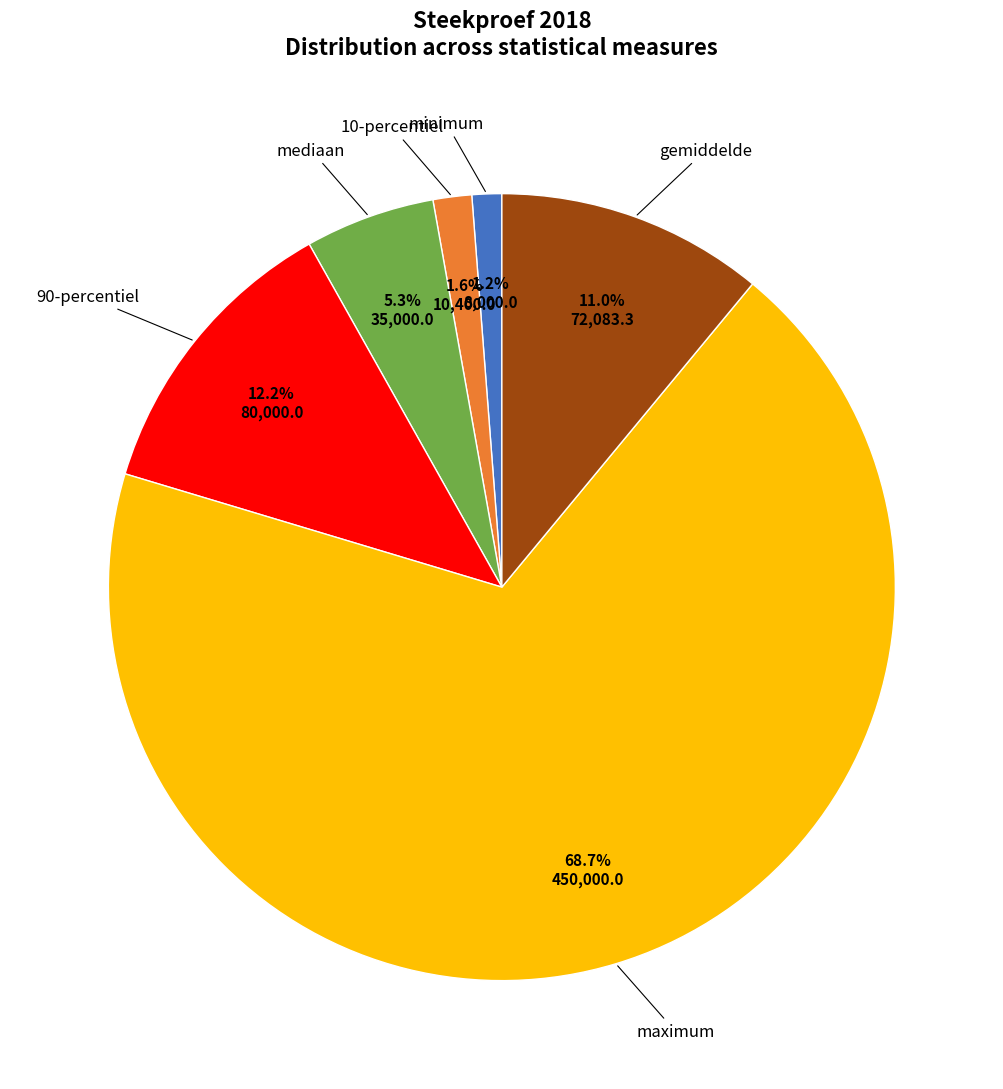

Is there a majority slice in this chart?

Yes